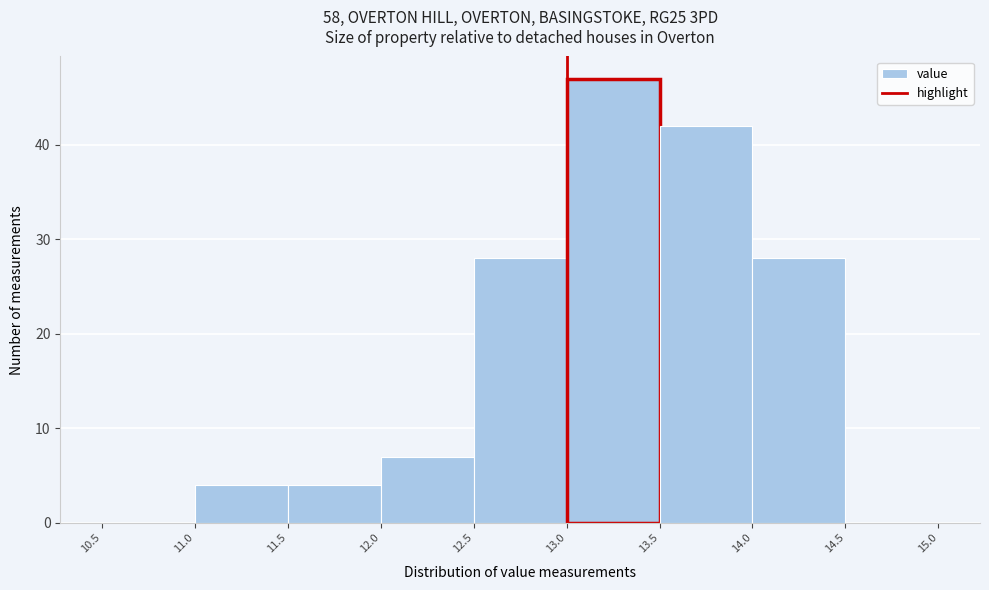

What is the height of the bar covering 13.5 to 14.0 on the x-axis? The values are not printed on the chart, so give them approximately, as read against the axis.

42